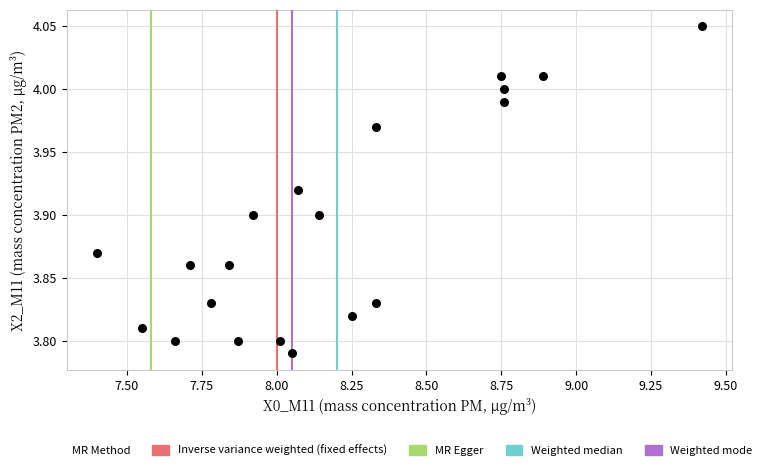

What is the range of X values (max minus min)?

2.0